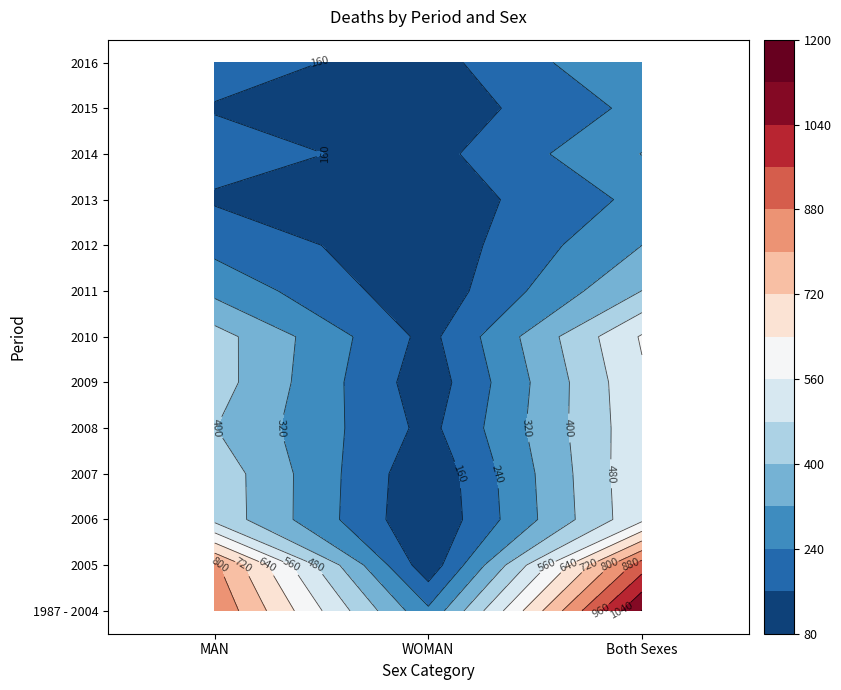

How many values in the 2014 series are below 190?

1